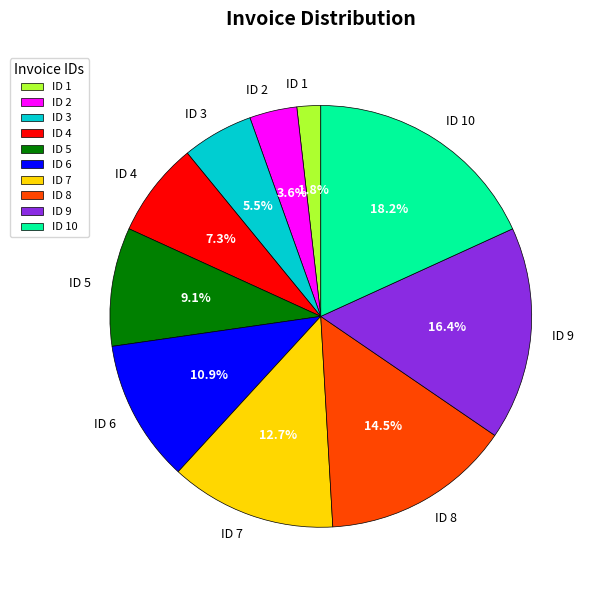

To the nearest percent, what is the combined percentage of ID 10 and ID 8?

33%